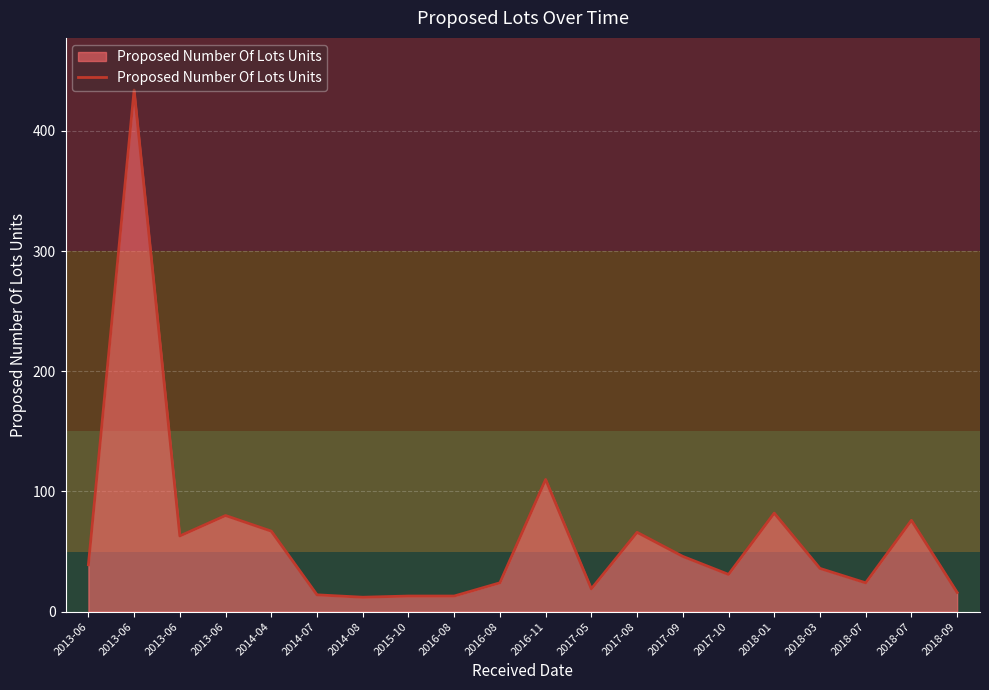

What is the sum of all values?

1265